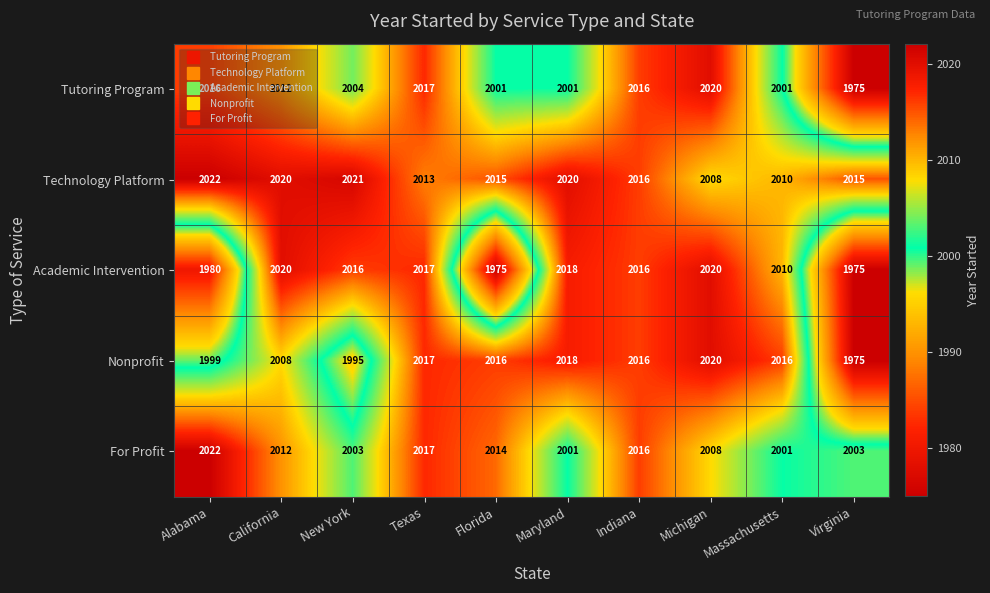

Which series has the largest total across all categories?

Technology Platform